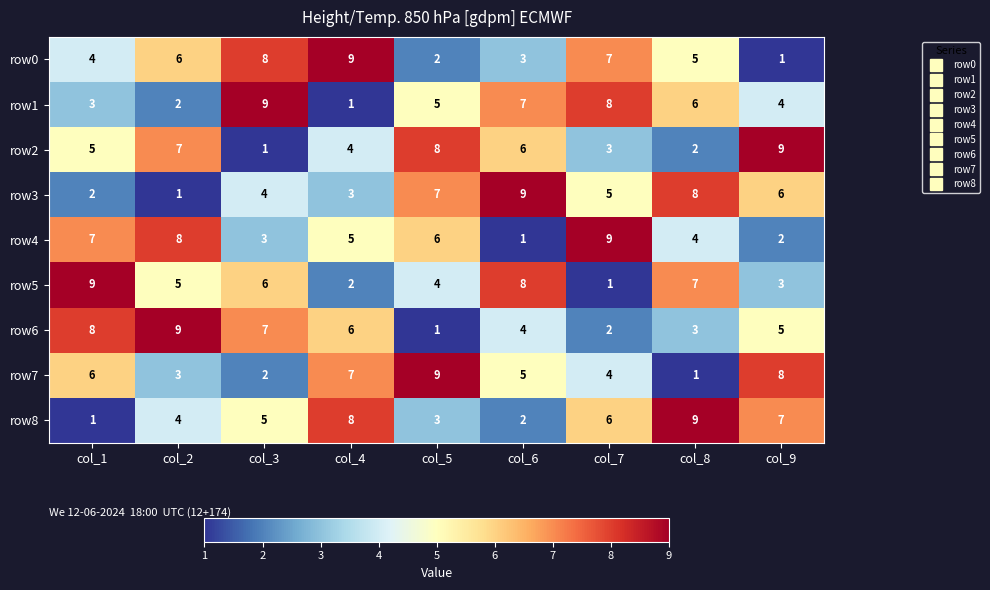

At col_3, list the series in order from largest to smallest.

row1, row0, row6, row5, row8, row3, row4, row7, row2